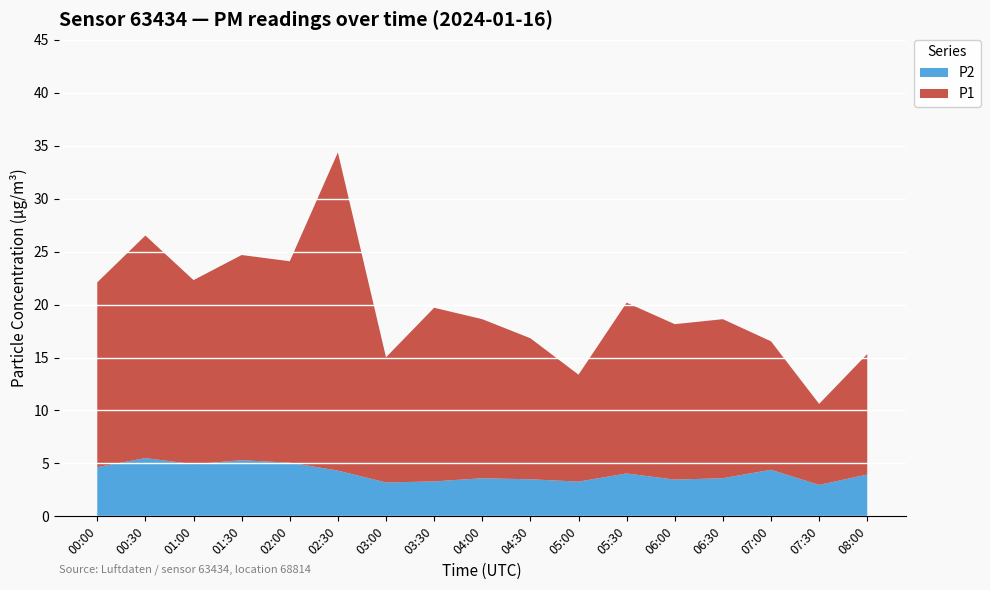

Reading left to right, transcribe all the data shown in this chart.

P1: 00:00=17.4	00:30=21.0	01:00=17.4	01:30=19.4	02:00=19.0	02:30=30.1	03:00=11.8	03:30=16.4	04:00=15.0	04:30=13.3	05:00=10.1	05:30=16.1	06:00=14.7	06:30=15.0	07:00=12.1	07:30=7.7	08:00=11.4
P2: 00:00=4.7	00:30=5.5	01:00=4.9	01:30=5.3	02:00=5.1	02:30=4.3	03:00=3.2	03:30=3.3	04:00=3.6	04:30=3.5	05:00=3.3	05:30=4.0	06:00=3.5	06:30=3.6	07:00=4.4	07:30=3.0	08:00=4.0